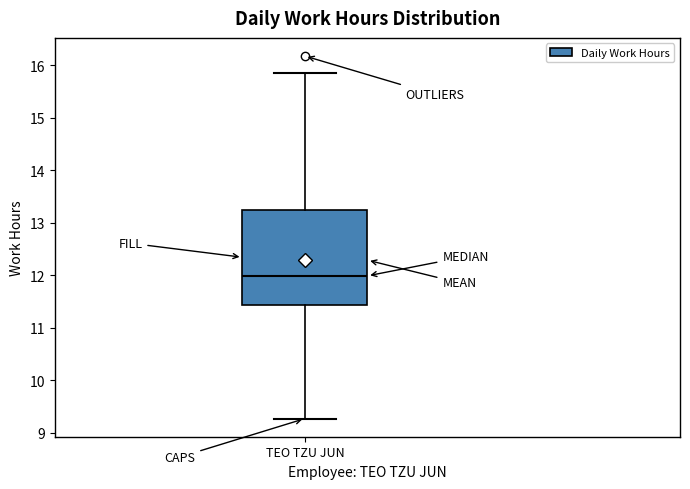

Transcribe this box plot: give where the median line is, the range the box spans, and where the two whiskers end, as read against the y-axis. The values are not printed on the chart, so give them approximately, as read against the axis.

median 12.0, box 11.4 to 13.3, whiskers 9.3 to 15.9